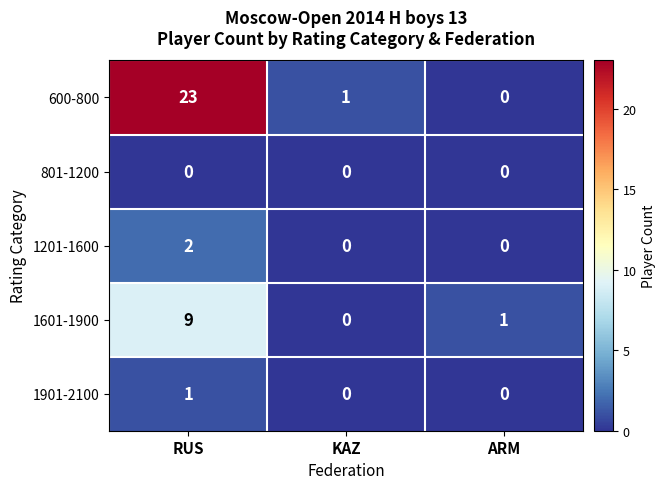

Where is 600-800 nearest to the value 11?

KAZ